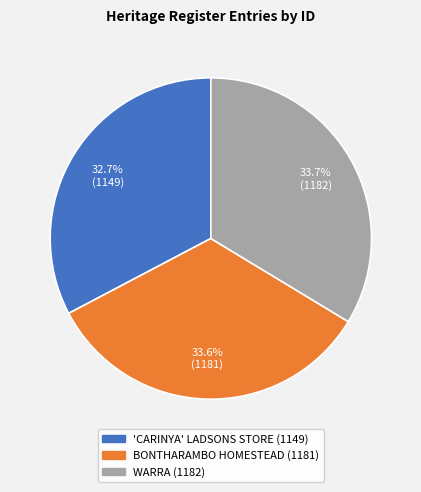

To the nearest percent, what percentage of the pie is 'CARINYA' LADSONS STORE?

33%